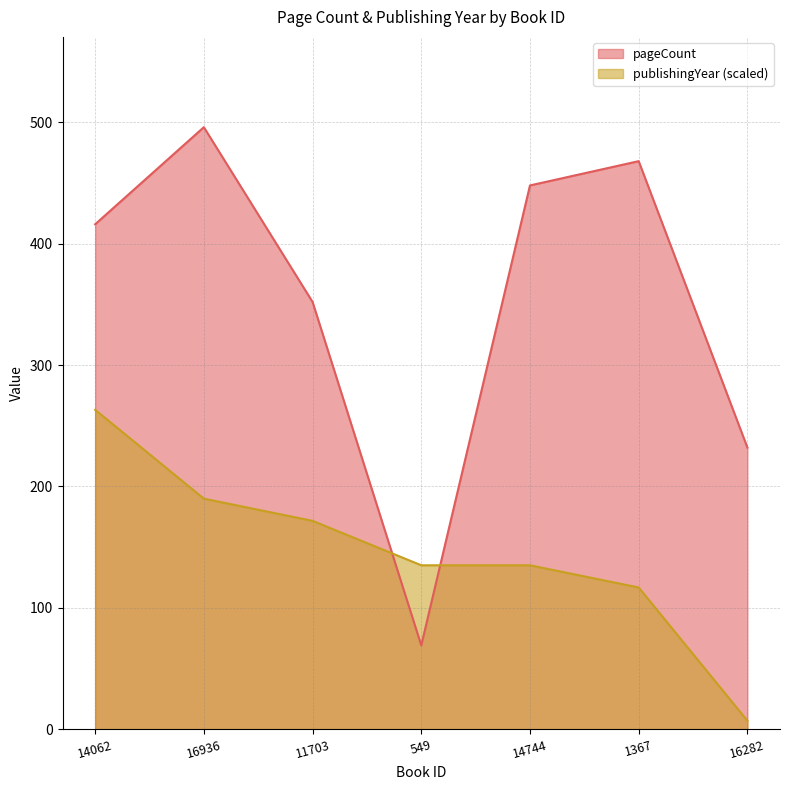

Does the chart have visible grid lines?

Yes